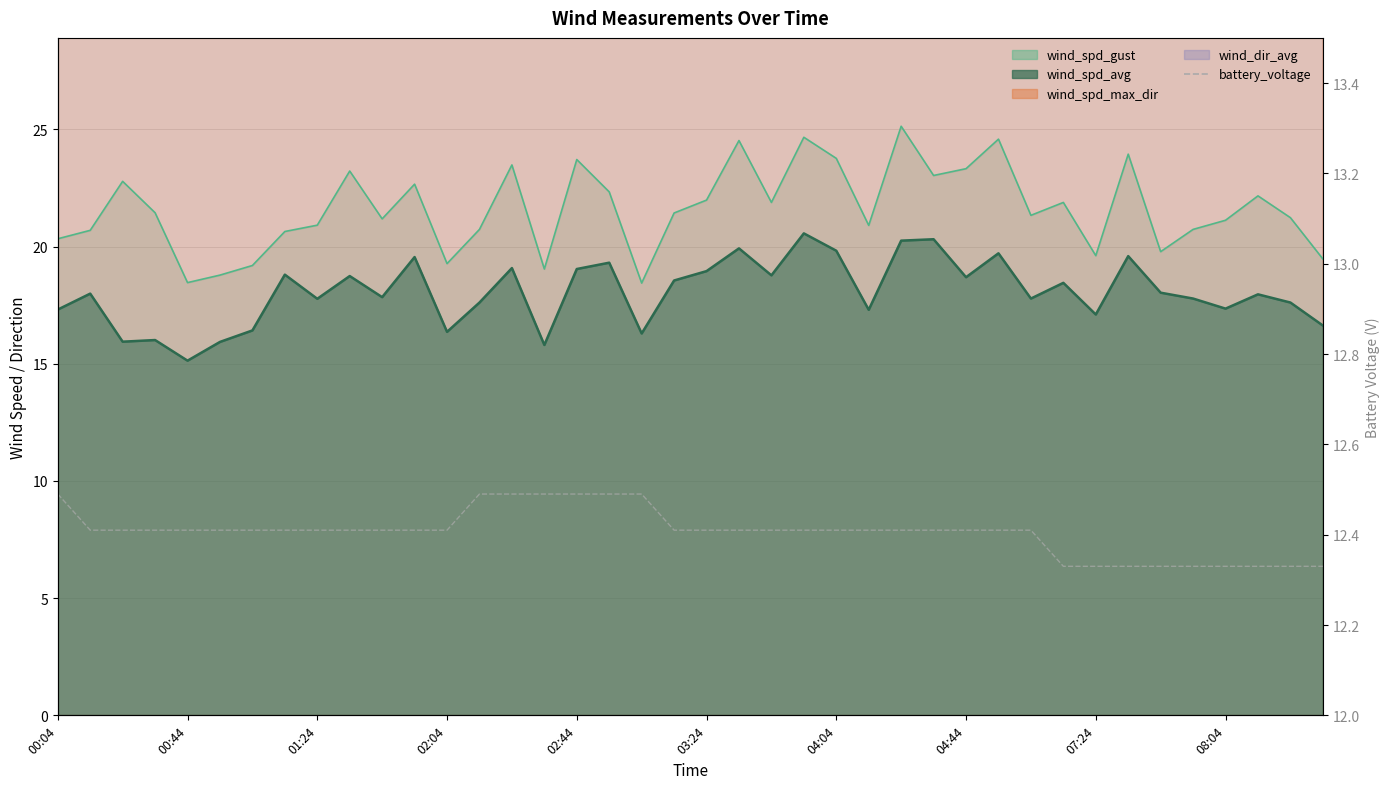

Count the values in the range 12 to 13.

40